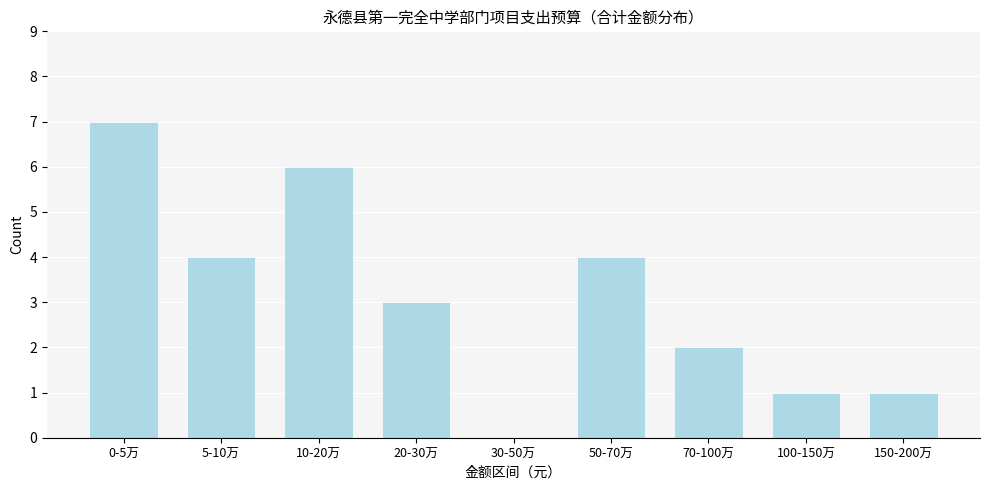

Reading right to left, transcribe all the data shown in this chart.

150-200万=1	100-150万=1	70-100万=2	50-70万=4	30-50万=0	20-30万=3	10-20万=6	5-10万=4	0-5万=7